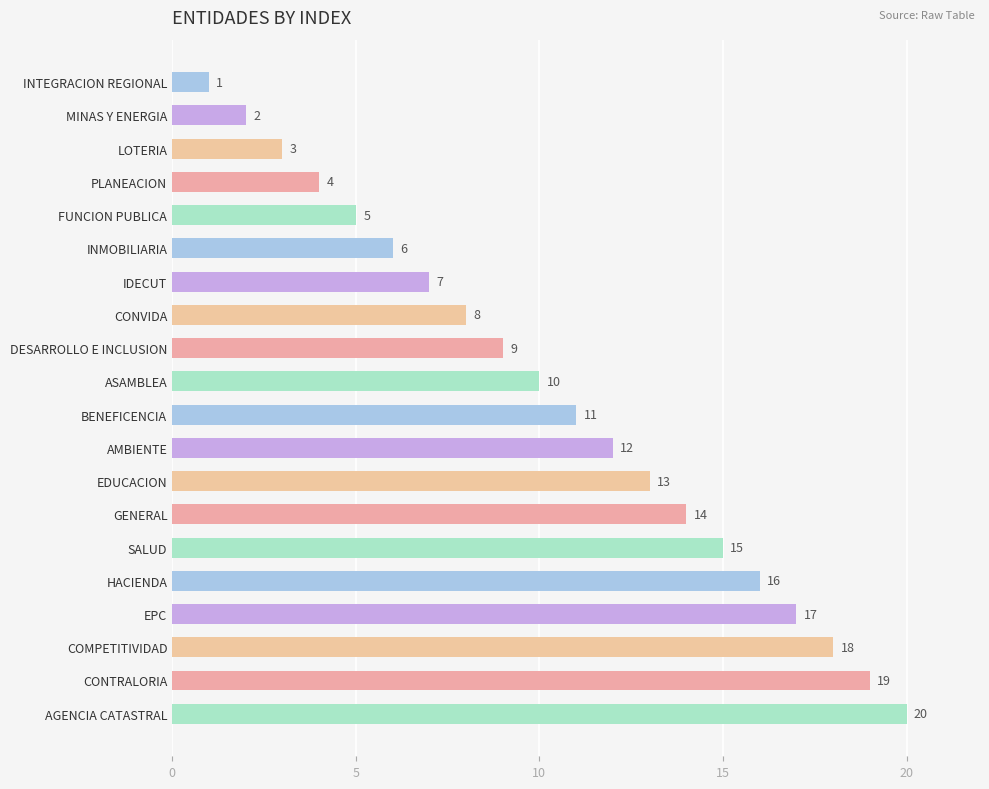

Is it true that the value at CONTRALORIA is 29?

False